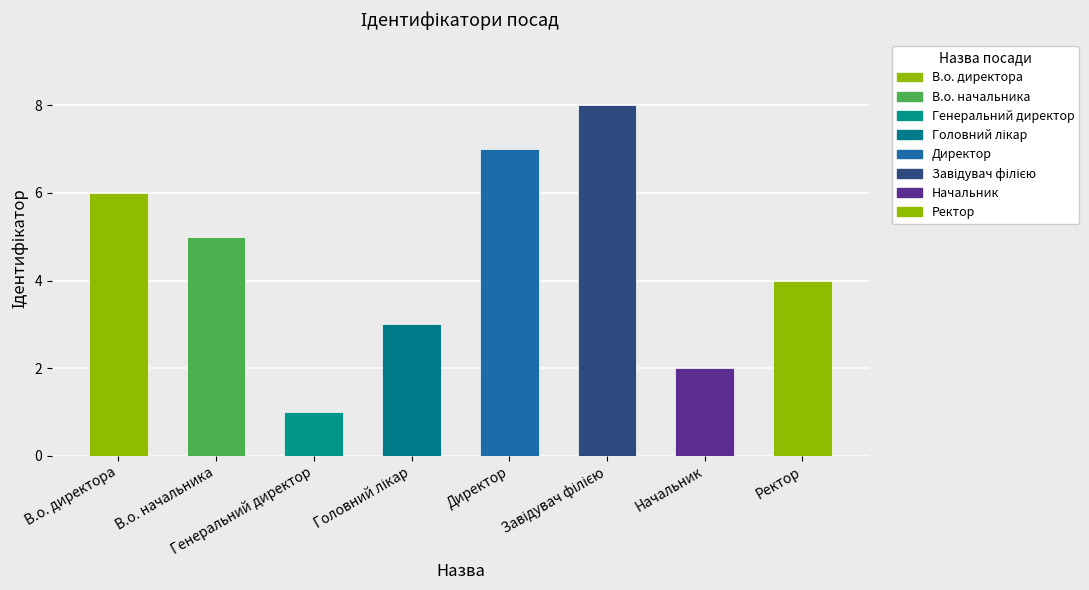

What is the difference between the maximum and second lowest values?

6